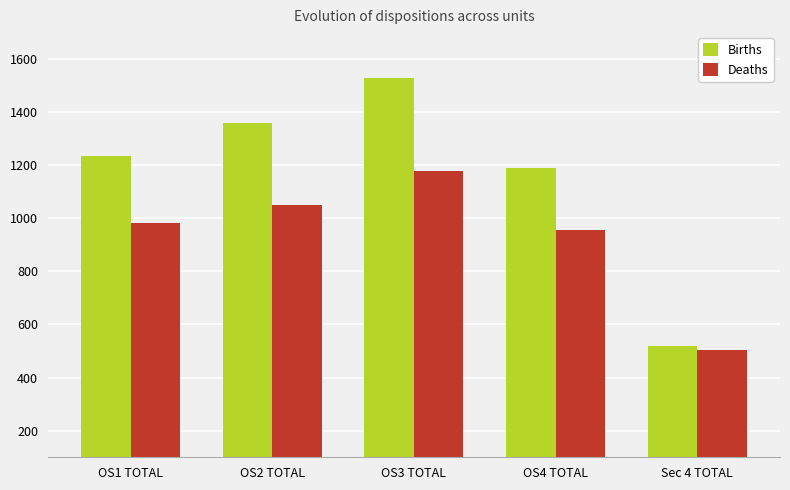

Rank the series at OS3 TOTAL from highest to lowest value.

Births, Deaths